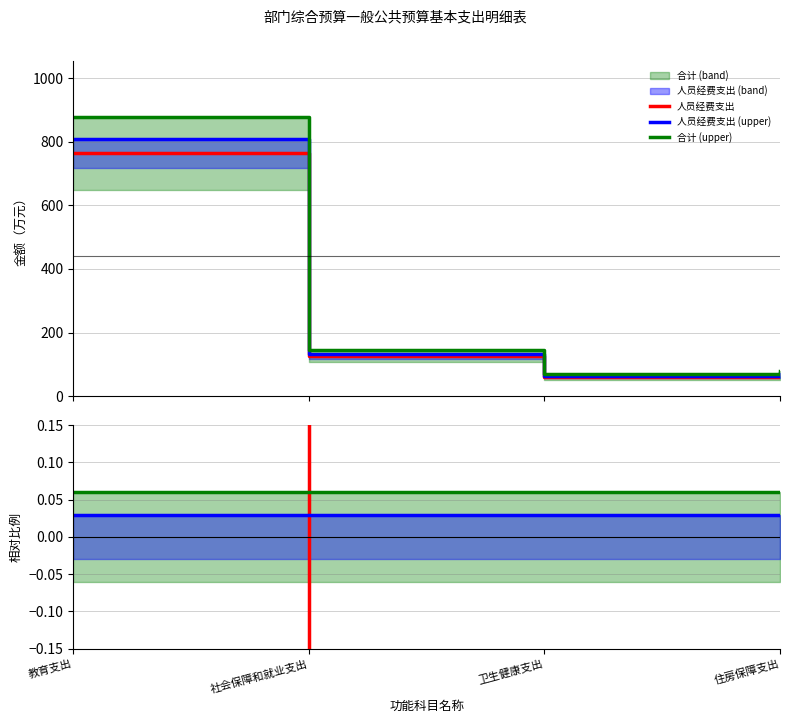

What is the value of the 人员经费支出 point at the 2nd from the left?

124.9